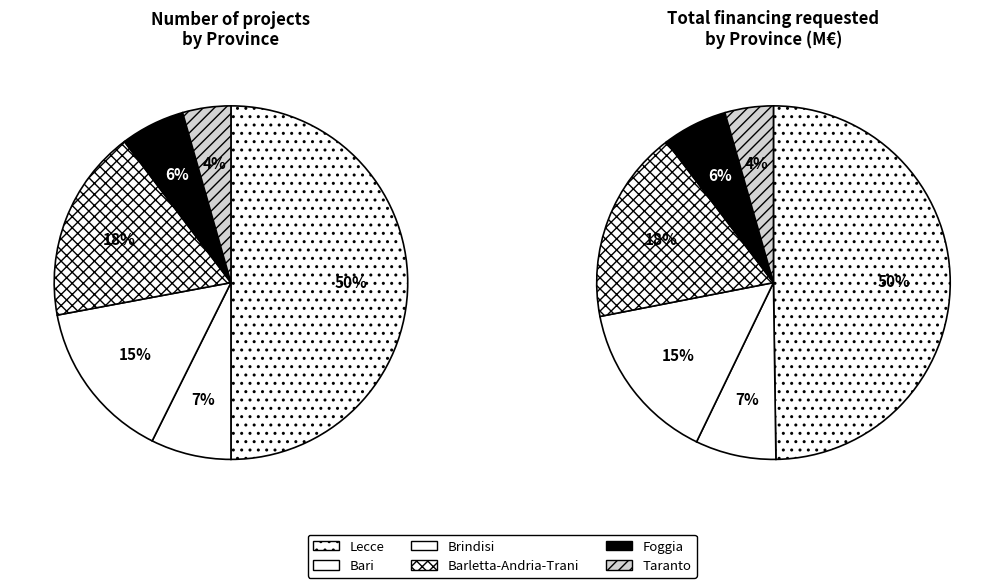

Rank the categories by value from lowest to highest.

Taranto, Foggia, Bari, Brindisi, Barletta-Andria-Trani, Lecce